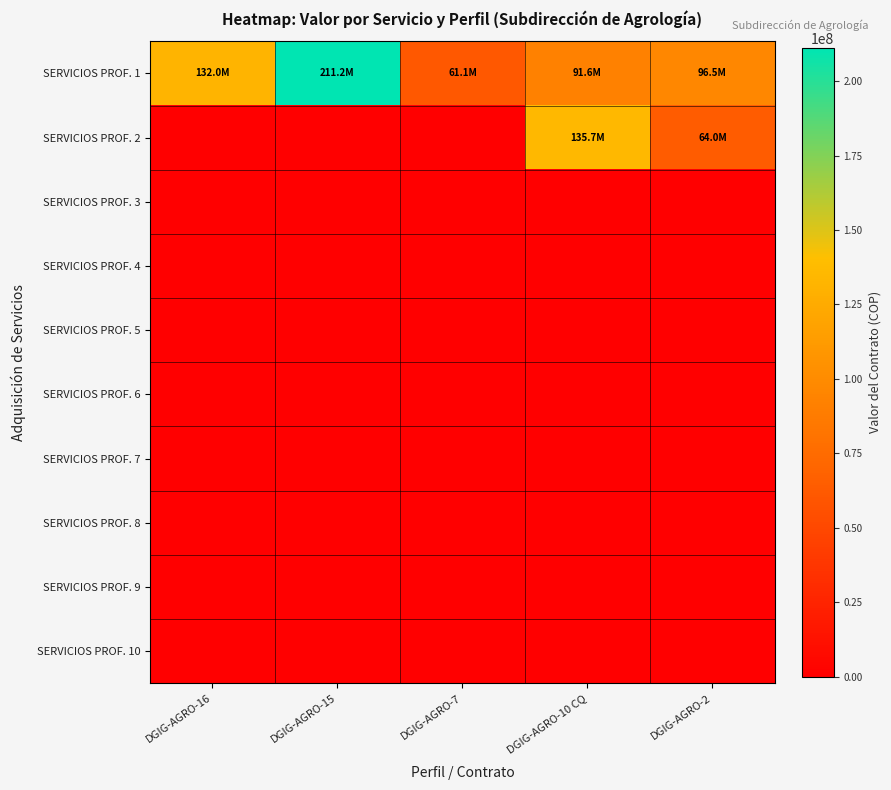

Reading left to right, what are all the values shown in this chart?

SERVICIOS PROF. 1: DGIG-AGRO-16=131987450	DGIG-AGRO-15=211179560	DGIG-AGRO-7=61084430	DGIG-AGRO-10 CQ=91626645	DGIG-AGRO-2=96548150
SERVICIOS PROF. 2: DGIG-AGRO-16=0	DGIG-AGRO-15=0	DGIG-AGRO-7=0	DGIG-AGRO-10 CQ=135695130	DGIG-AGRO-2=64000000
SERVICIOS PROF. 3: DGIG-AGRO-16=0	DGIG-AGRO-15=0	DGIG-AGRO-7=0	DGIG-AGRO-10 CQ=0	DGIG-AGRO-2=0
SERVICIOS PROF. 4: DGIG-AGRO-16=0	DGIG-AGRO-15=0	DGIG-AGRO-7=0	DGIG-AGRO-10 CQ=0	DGIG-AGRO-2=0
SERVICIOS PROF. 5: DGIG-AGRO-16=0	DGIG-AGRO-15=0	DGIG-AGRO-7=0	DGIG-AGRO-10 CQ=0	DGIG-AGRO-2=0
SERVICIOS PROF. 6: DGIG-AGRO-16=0	DGIG-AGRO-15=0	DGIG-AGRO-7=0	DGIG-AGRO-10 CQ=0	DGIG-AGRO-2=0
SERVICIOS PROF. 7: DGIG-AGRO-16=0	DGIG-AGRO-15=0	DGIG-AGRO-7=0	DGIG-AGRO-10 CQ=0	DGIG-AGRO-2=0
SERVICIOS PROF. 8: DGIG-AGRO-16=0	DGIG-AGRO-15=0	DGIG-AGRO-7=0	DGIG-AGRO-10 CQ=0	DGIG-AGRO-2=0
SERVICIOS PROF. 9: DGIG-AGRO-16=0	DGIG-AGRO-15=0	DGIG-AGRO-7=0	DGIG-AGRO-10 CQ=0	DGIG-AGRO-2=0
SERVICIOS PROF. 10: DGIG-AGRO-16=0	DGIG-AGRO-15=0	DGIG-AGRO-7=0	DGIG-AGRO-10 CQ=0	DGIG-AGRO-2=0